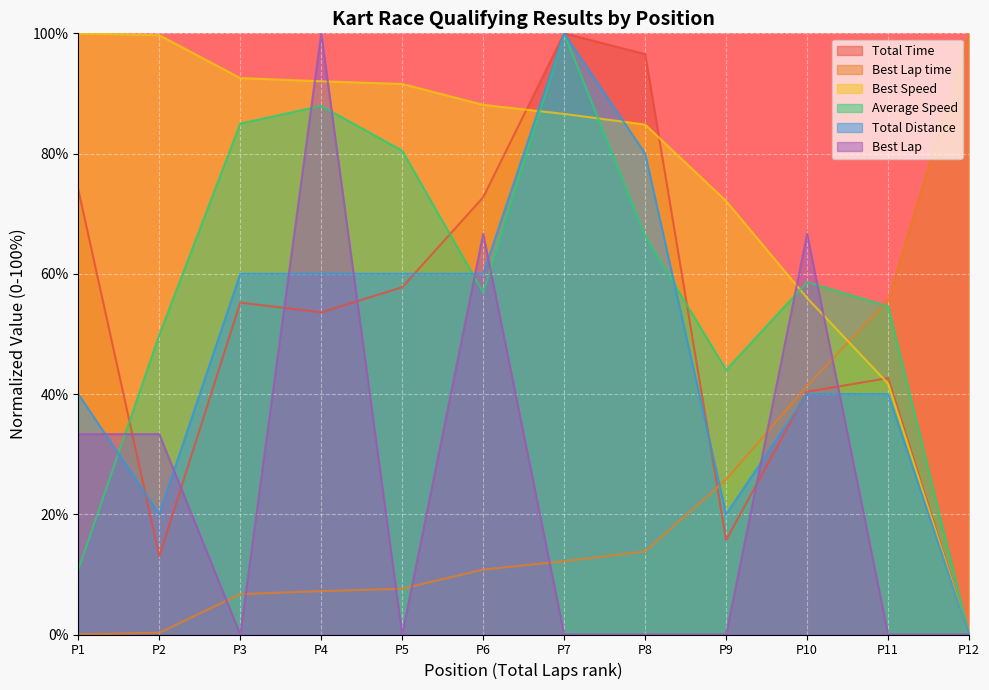

True or false: Average Speed has more than 2 interior local peaks.

True